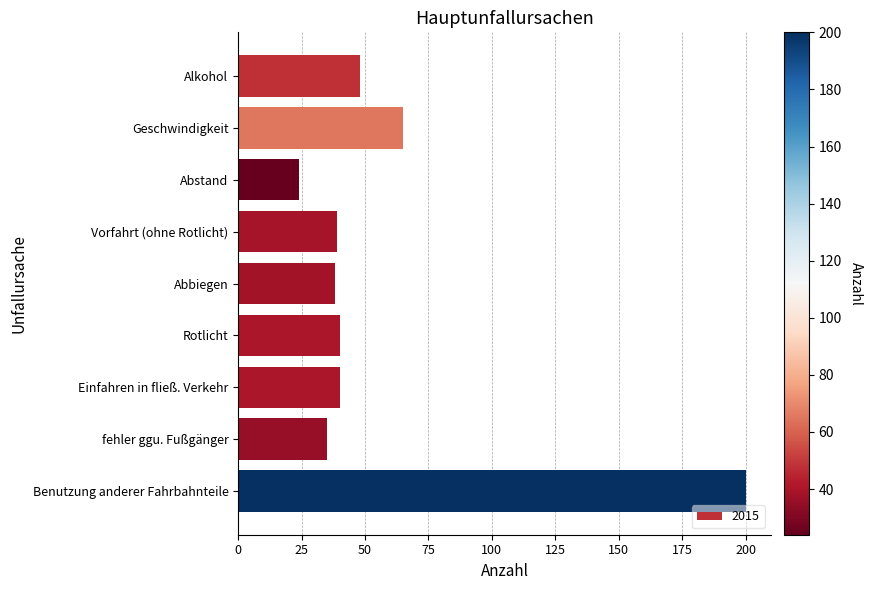

Which has a higher value, Abbiegen or Rotlicht?

Rotlicht